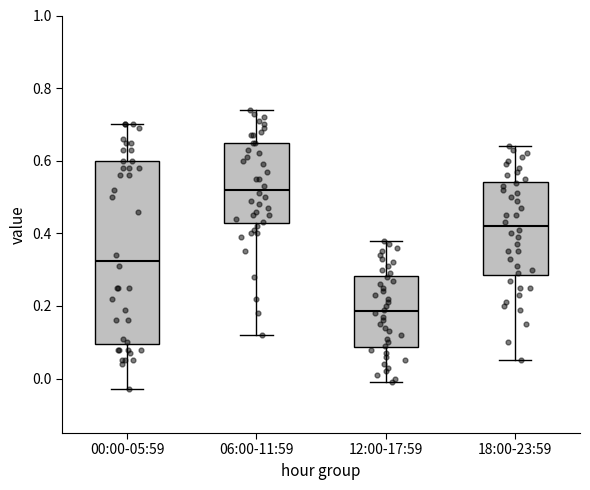

Reading left to right, transcribe this box plot: for each box, give where its median line is, the range the box spans, and where its two whiskers end, as read against the y-axis. The values are not printed on the chart, so give them approximately, as read against the axis.

00:00-05:59: median 0.32, box 0.10 to 0.60, whiskers -0.02 to 0.70
06:00-11:59: median 0.52, box 0.42 to 0.66, whiskers 0.12 to 0.74
12:00-17:59: median 0.18, box 0.08 to 0.28, whiskers 0.00 to 0.38
18:00-23:59: median 0.42, box 0.28 to 0.54, whiskers 0.06 to 0.64